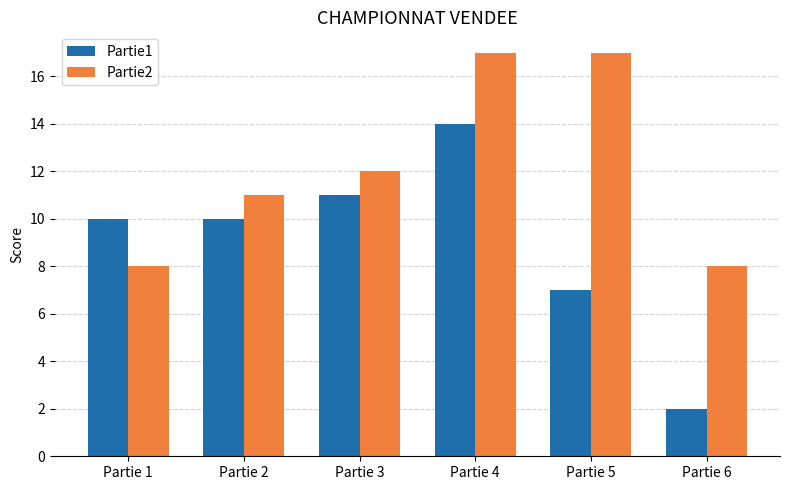

Rank the series at Partie 1 from highest to lowest value.

Partie1, Partie2